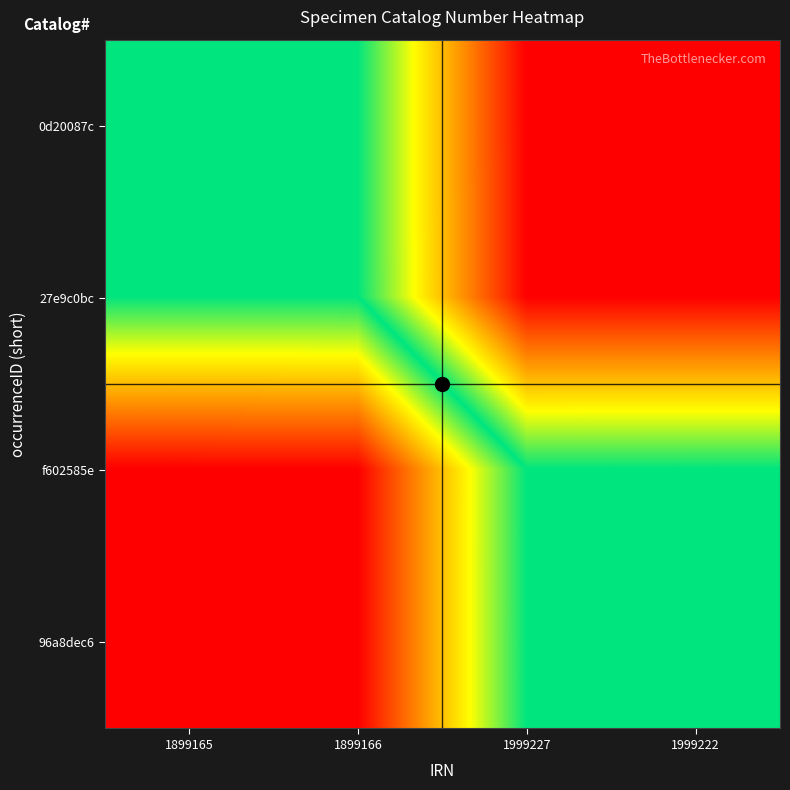

Which has a higher value, 1999227 or 1999222?

1999222